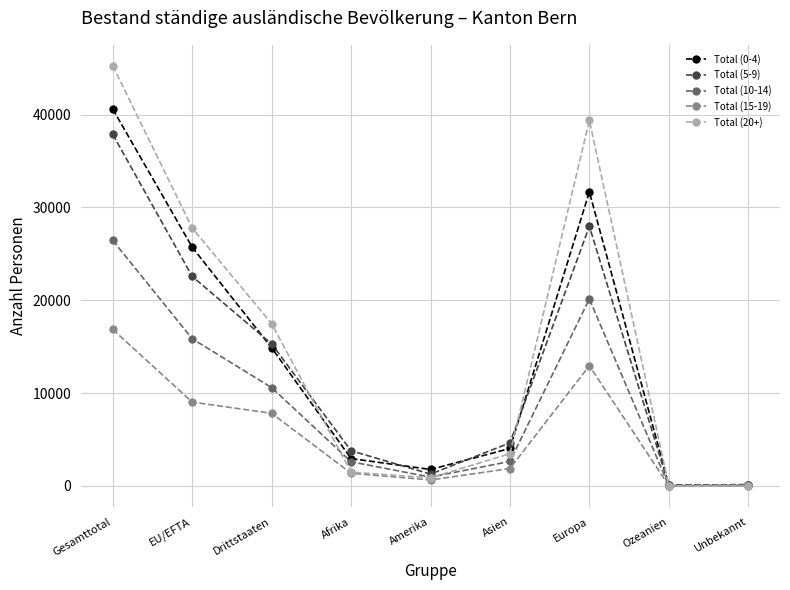

What is the maximum value shown in the chart?

45257